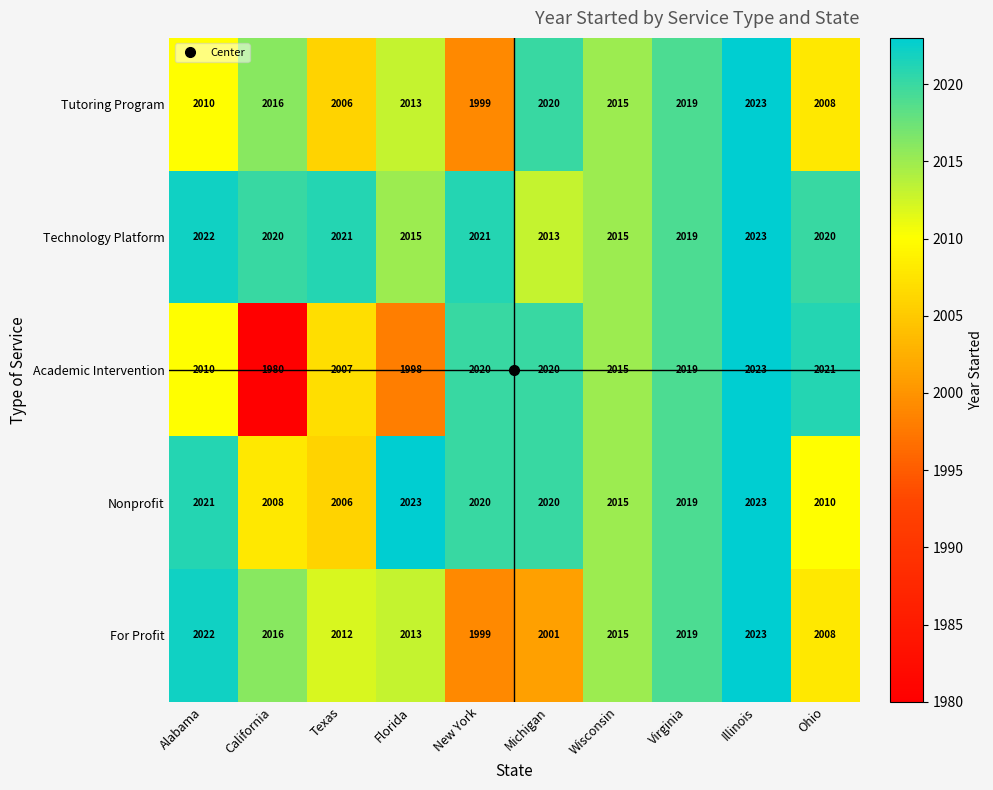

Which series has the largest total across all categories?

Technology Platform